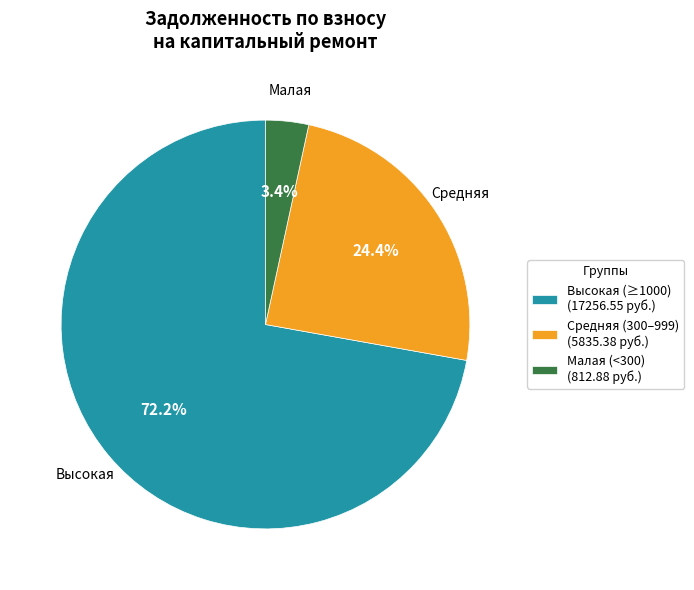

Is there a majority slice in this chart?

Yes